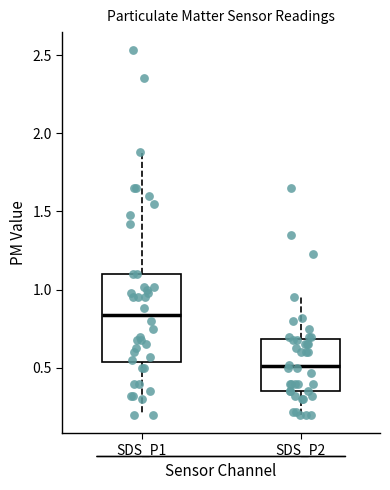

Which box is the tallest, from its lower edge to its upper edge?

SDS_P1